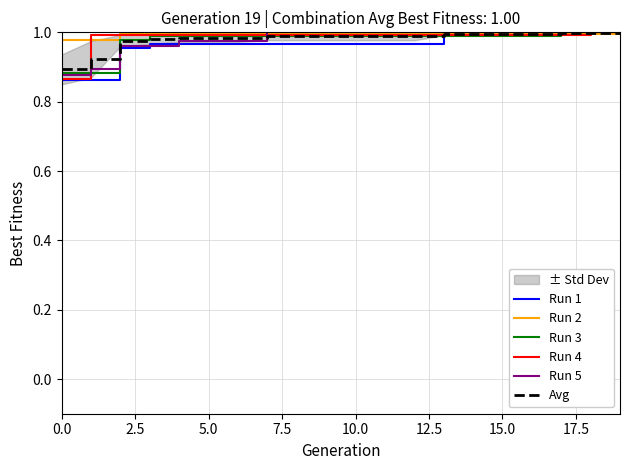

What is the difference between the maximum and minimum values in the Run 5 series?

0.1